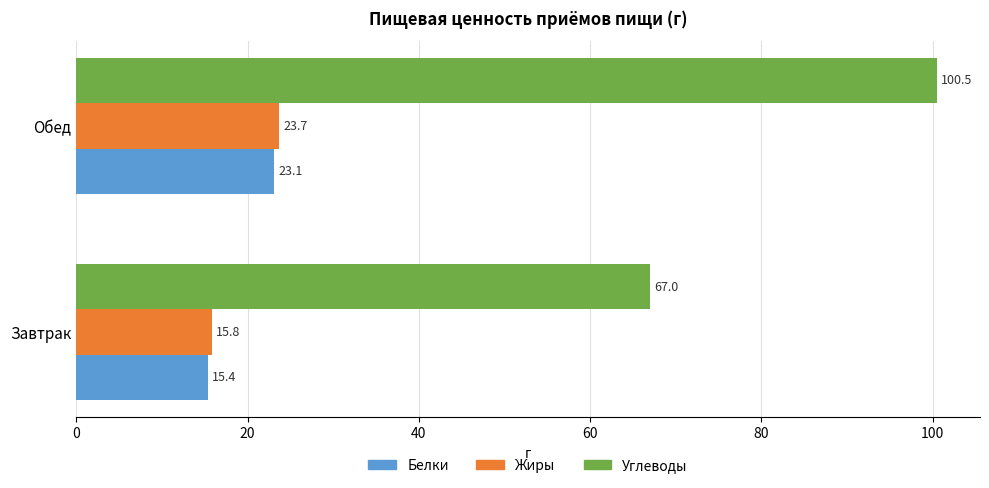

The Жиры series shows 39.2 at Обед. True or false?

False